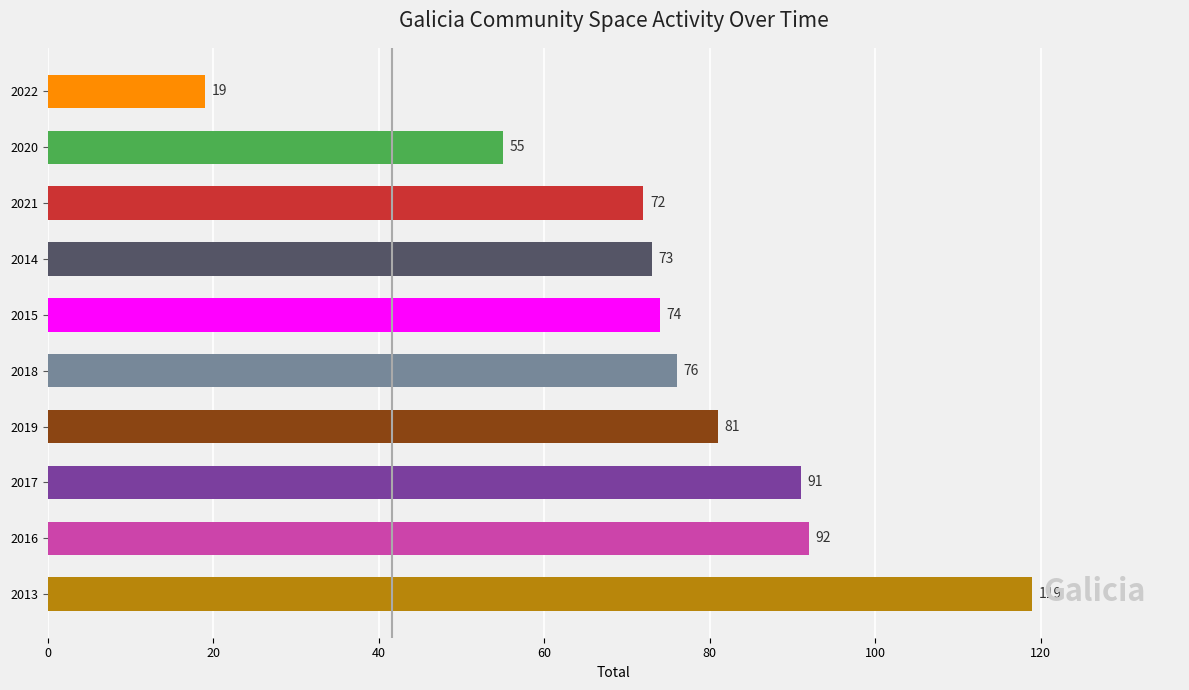

What is the sum of all values?

752